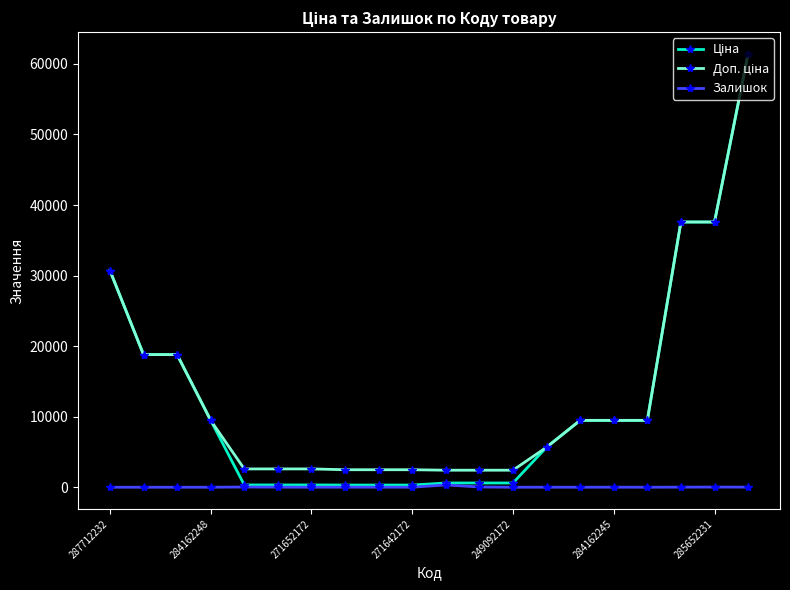

What is the greatest value displayed?

61434.3